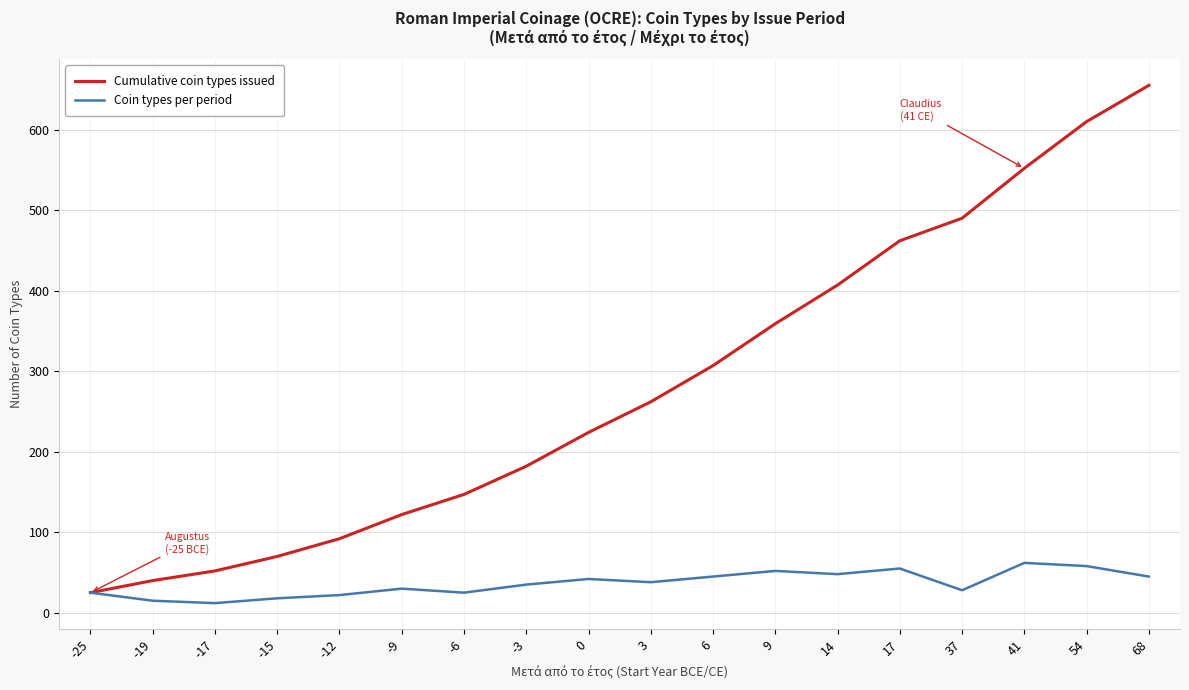

Count the number of categories in the chart.

18